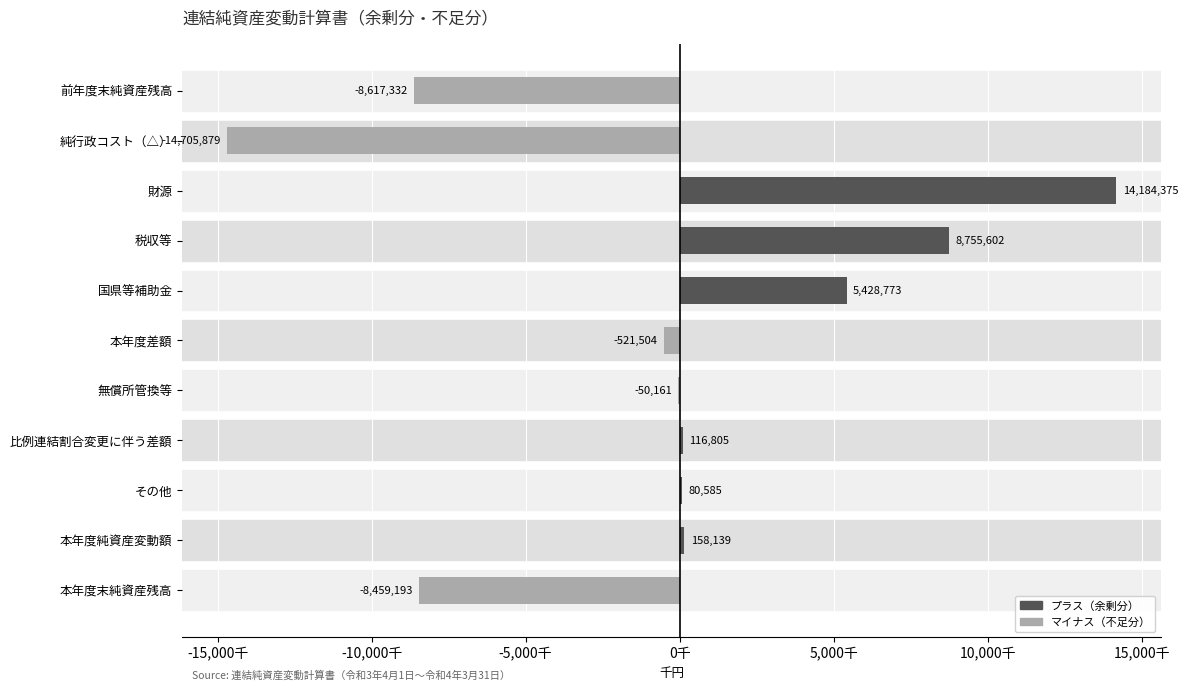

Does the chart contain stacked bars?

No